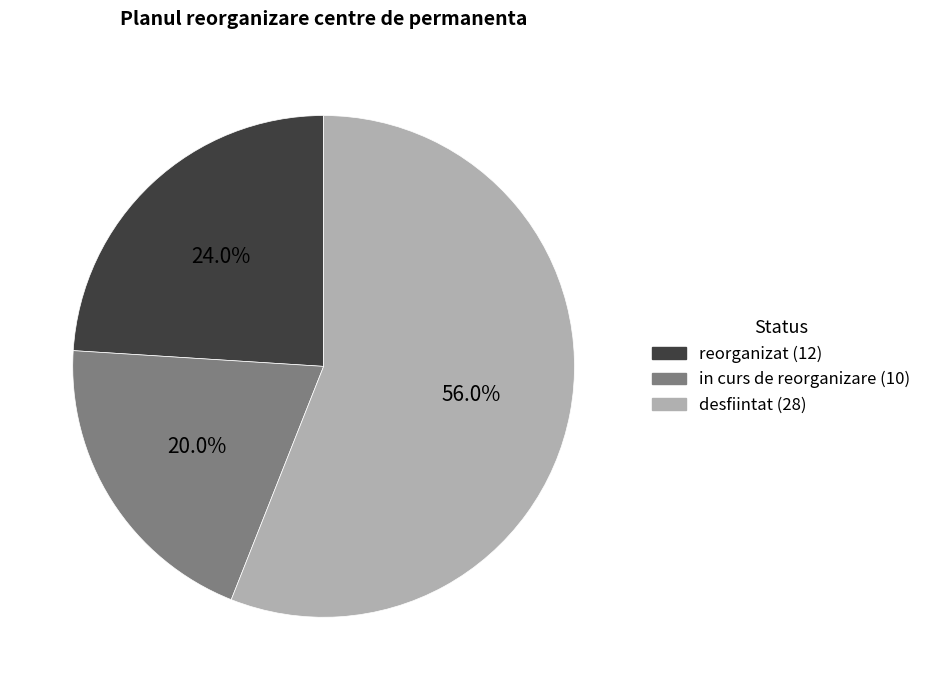

To the nearest percent, what is the average slice percentage?

33%